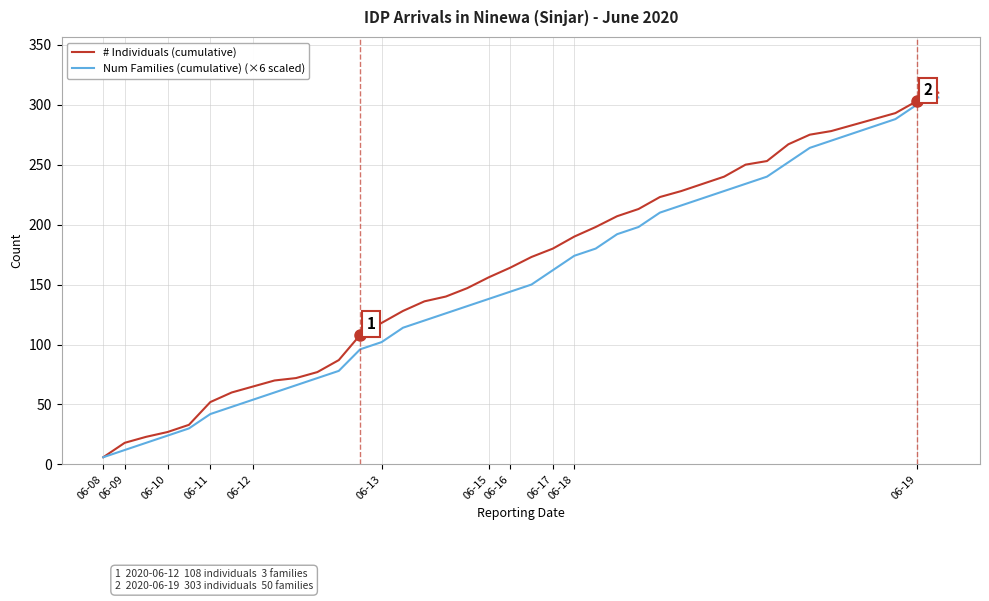

What is the highest value of the # Individuals (cumulative) series?

310